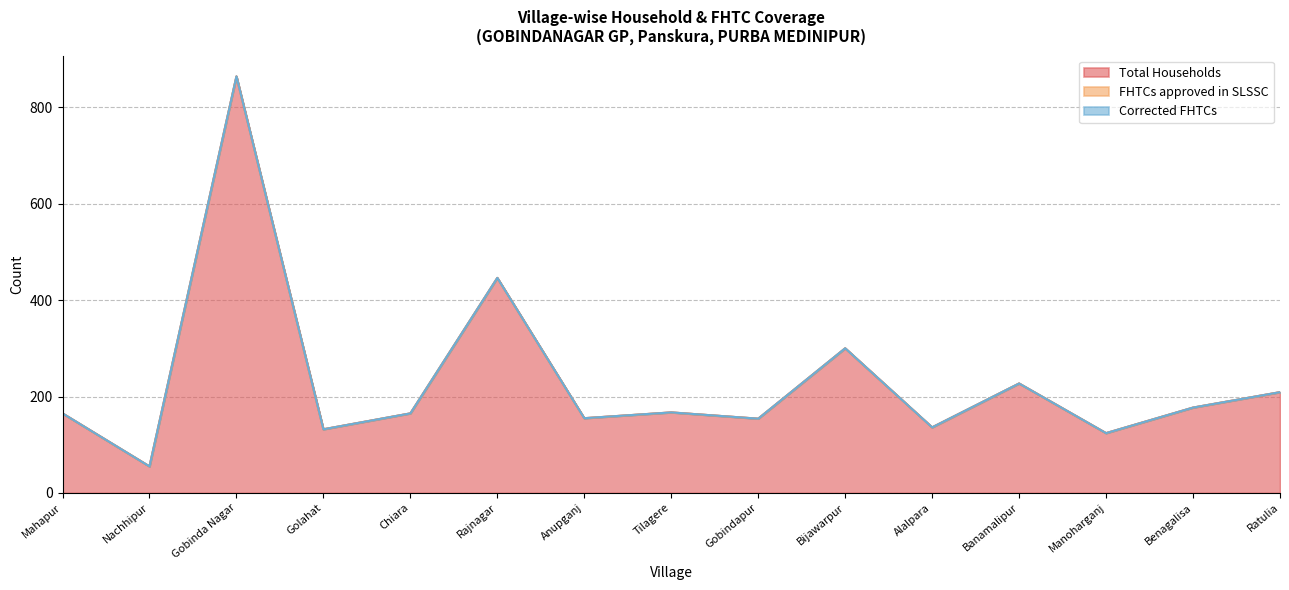

What is the greatest value displayed?

864